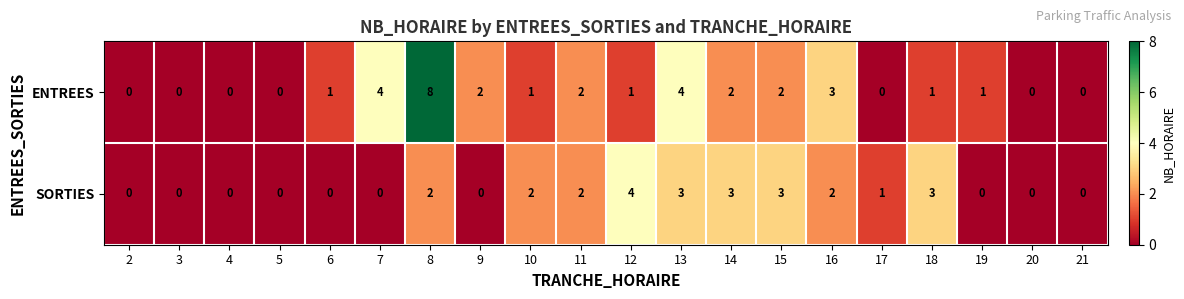

What is the maximum value shown in the chart?

8